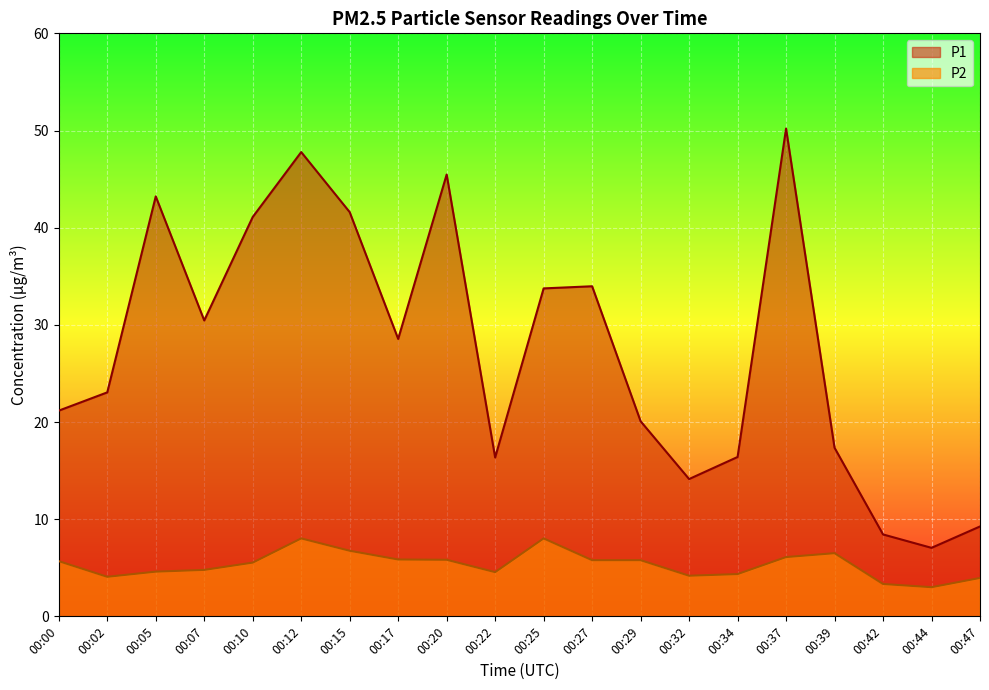

True or false: P1 and P2 intersect in this chart.

False